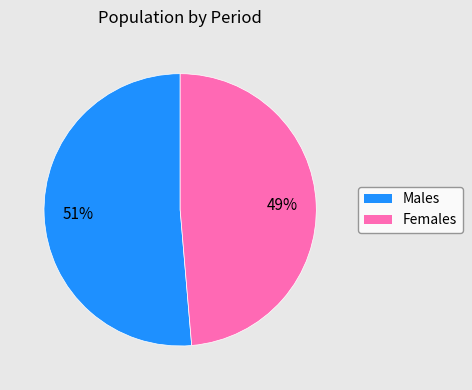

To the nearest percent, what is the average slice percentage?

50%